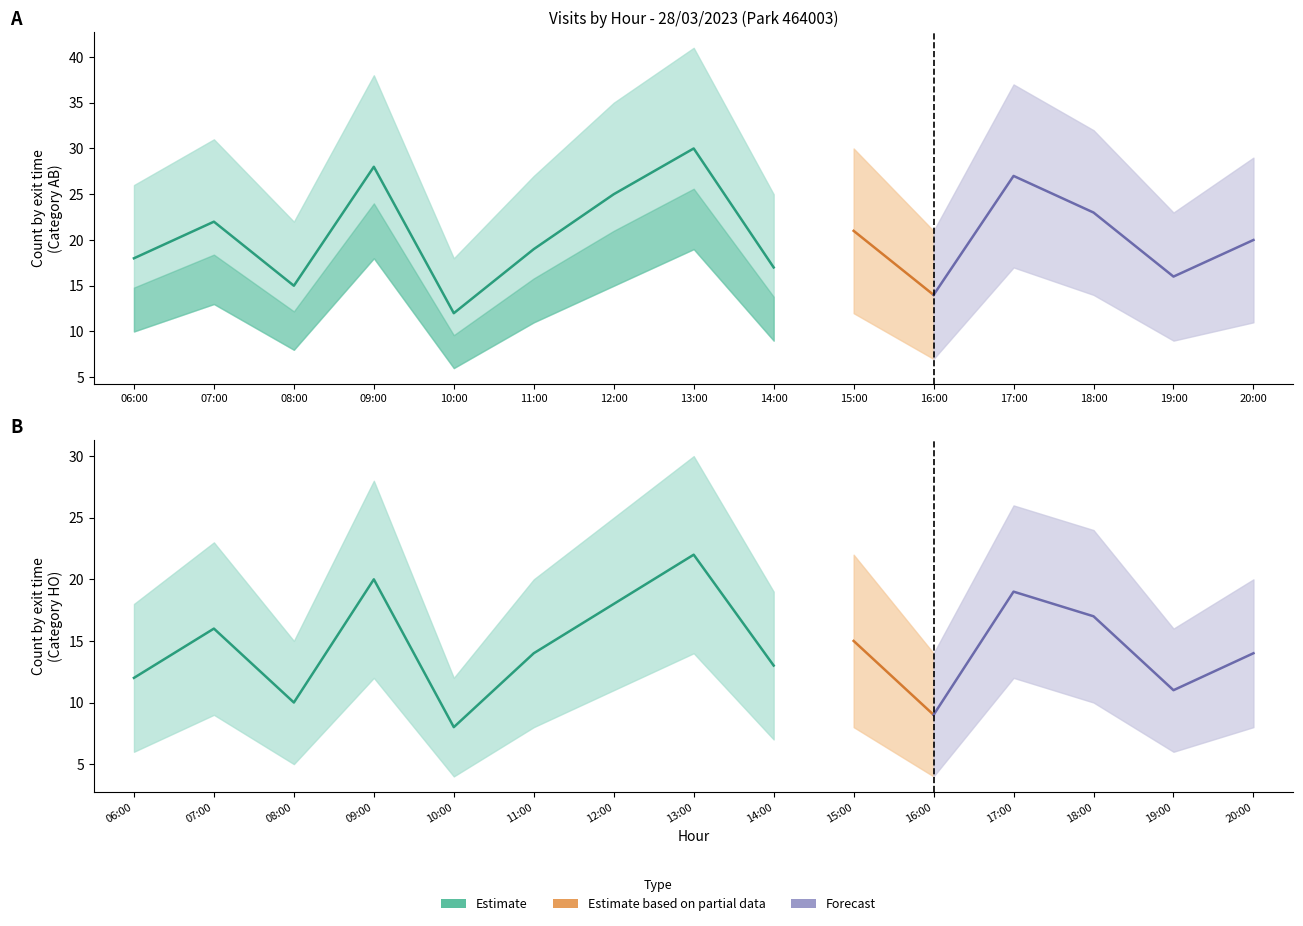

What is the total value across all series at 19:00?

81